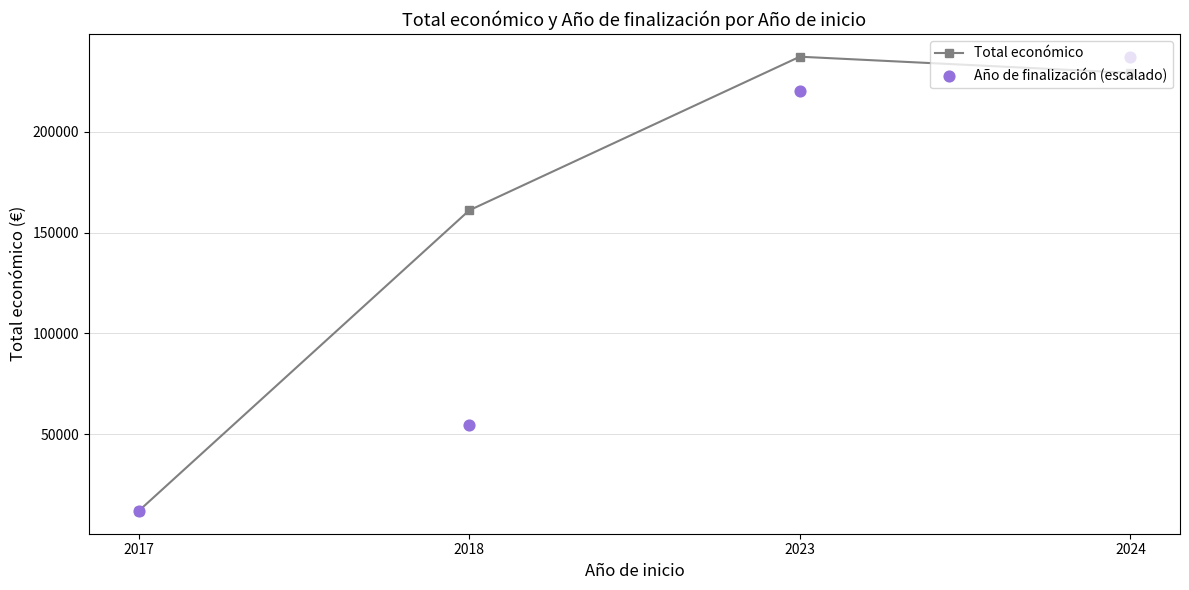

At how many categories does at least one series exceed 40187?

3